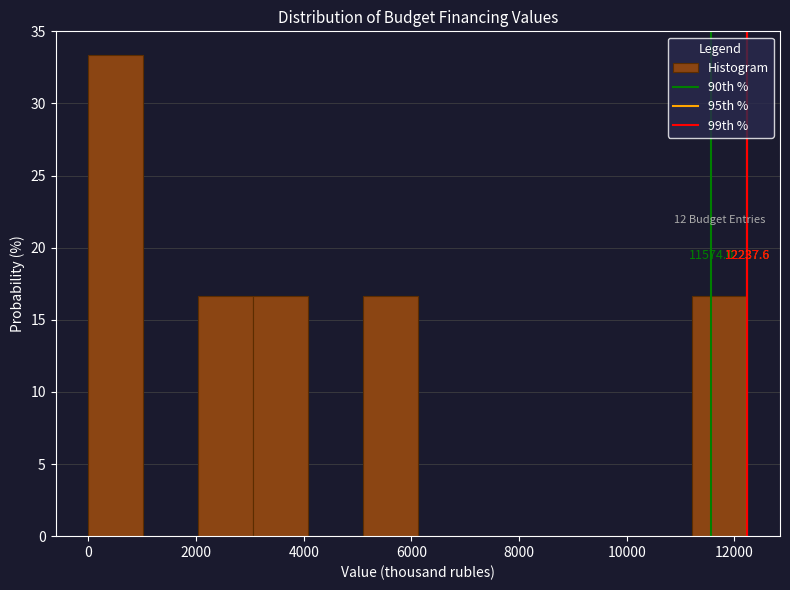

Over which range of the x-axis is the bar tallest?

0 to 1000